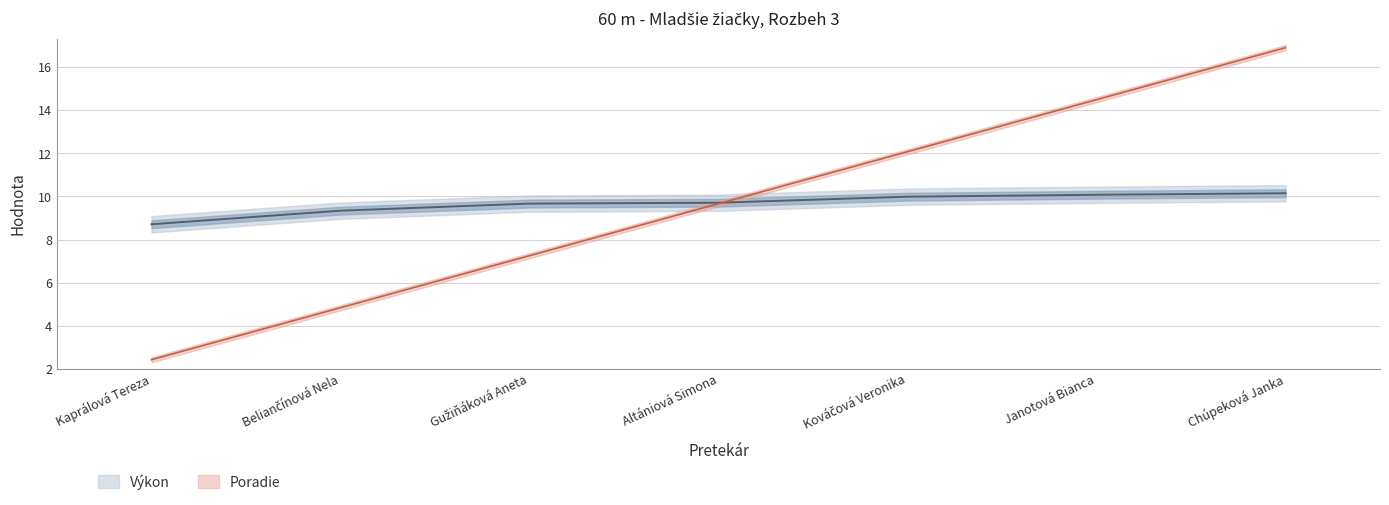

Rank the series at Beliančínová Nela from lowest to highest value.

Poradie, Výkon